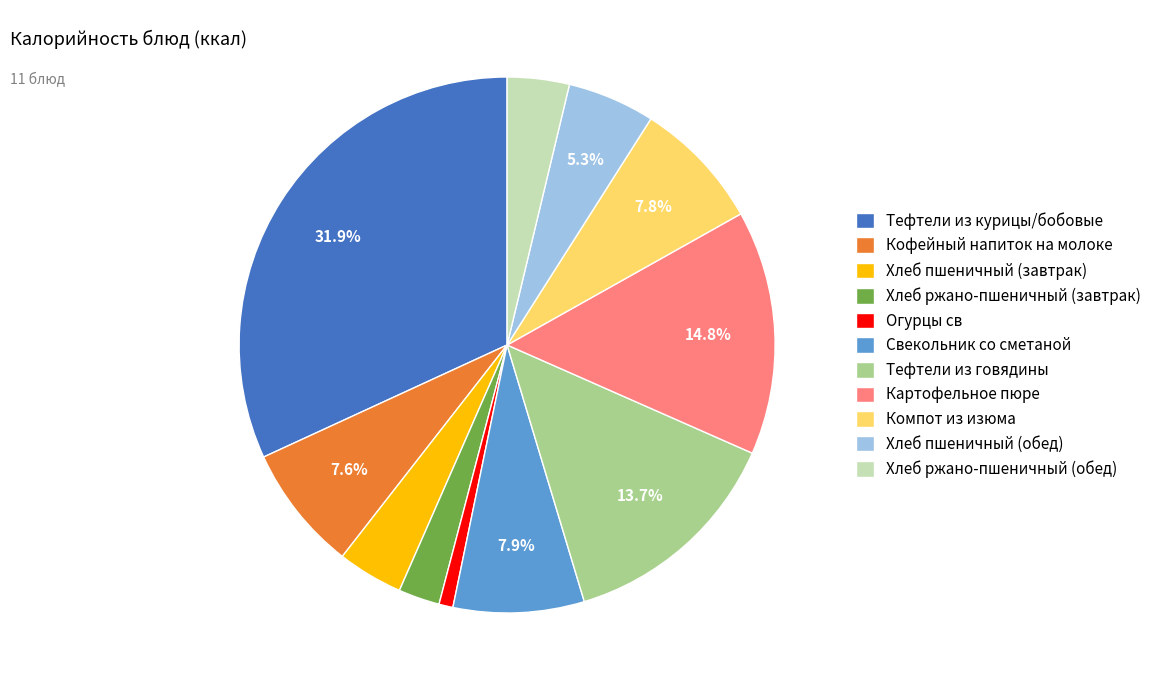

To the nearest percent, what is the combined percentage of Хлеб ржано-пшеничный (завтрак) and Хлеб ржано-пшеничный (обед)?

6%